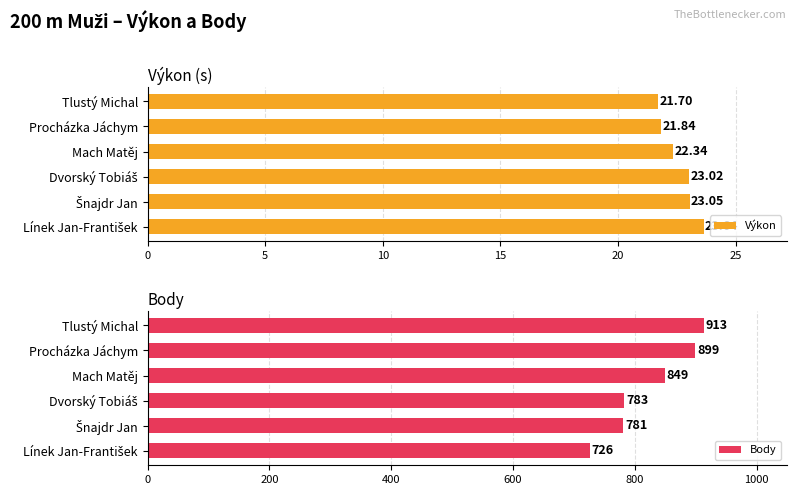

What is the sum of all Výkon values?

135.6